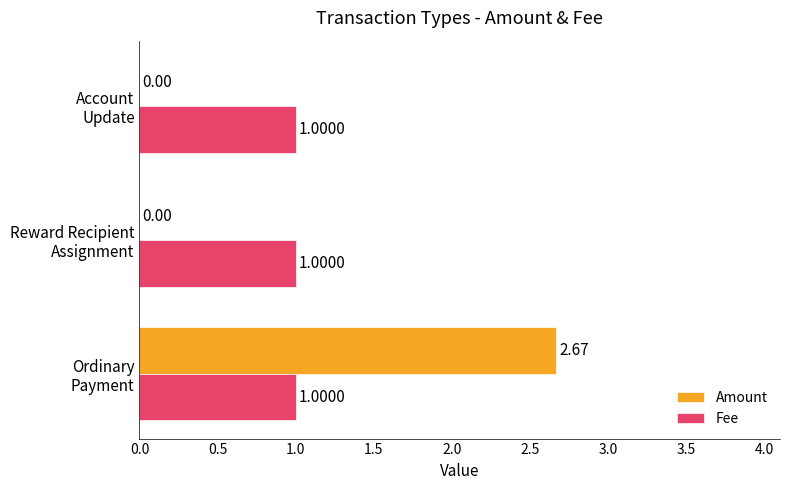

Which series has the largest total across all categories?

Fee